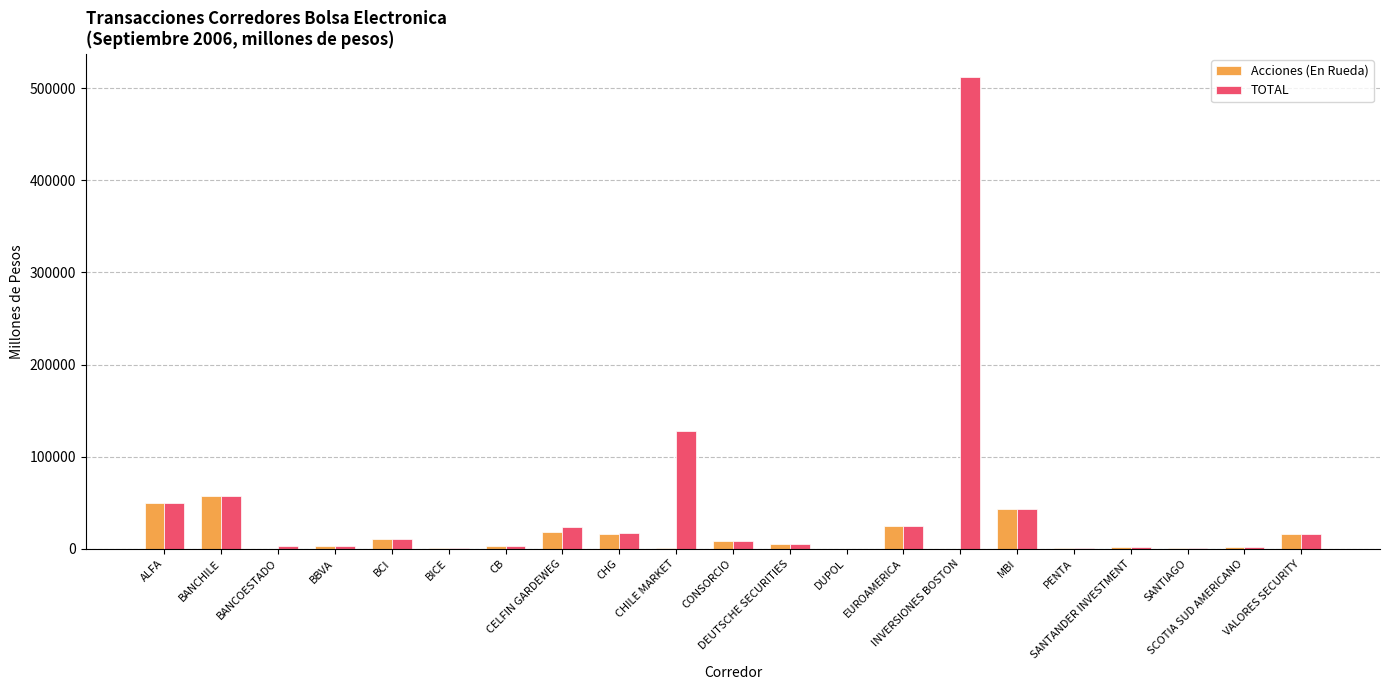

What is the difference between the Acciones (En Rueda) values at CB and DUPOL?

3613.3